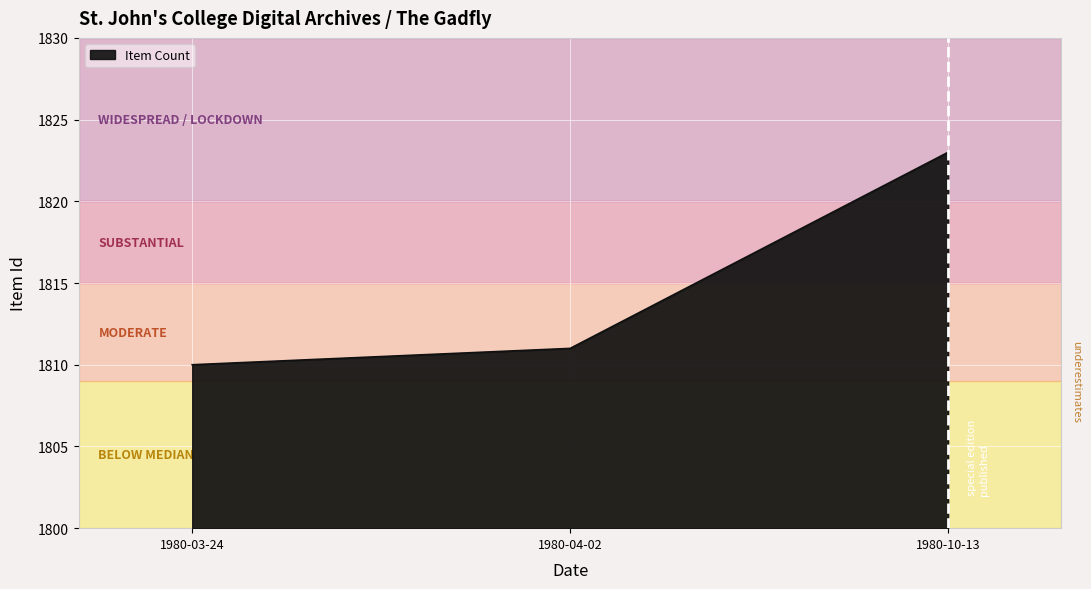

Does the chart display data point markers on the line(s)?

No